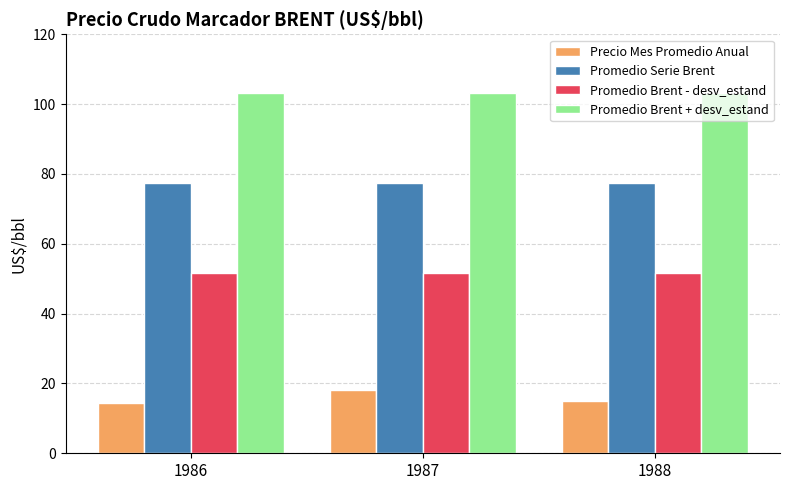

Reading left to right, extract all data points from this chart.

Precio Mes Promedio Anual: 14.3	18.0	15.0
Promedio Serie Brent: 77.5	77.5	77.5
Promedio Brent - desv_estand: 51.7	51.7	51.7
Promedio Brent + desv_estand: 103.2	103.2	103.2